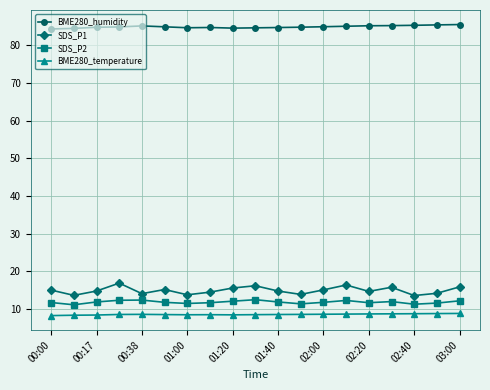

Which series has the largest range (max minus min)?

SDS_P1